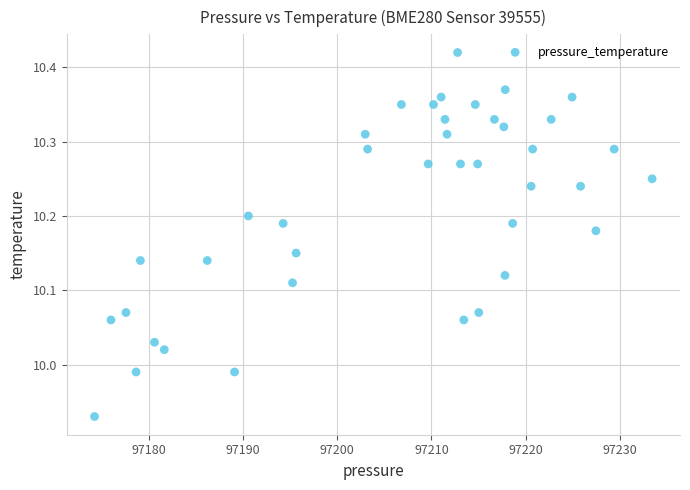

What is the range of X values (max minus min)?

59.2